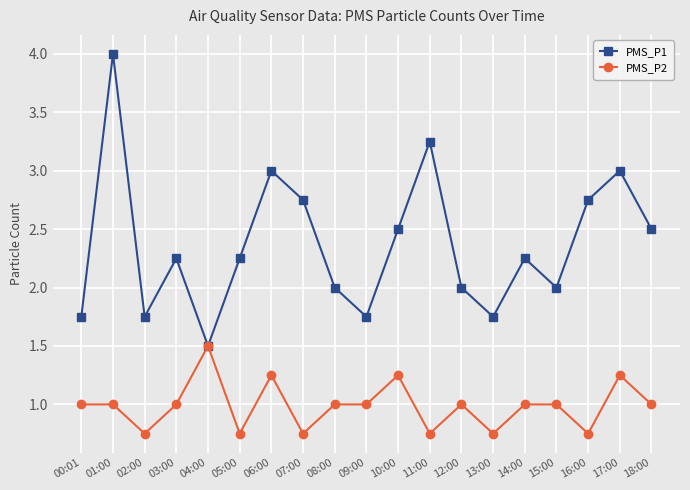

What position from the left is 11:00?

12